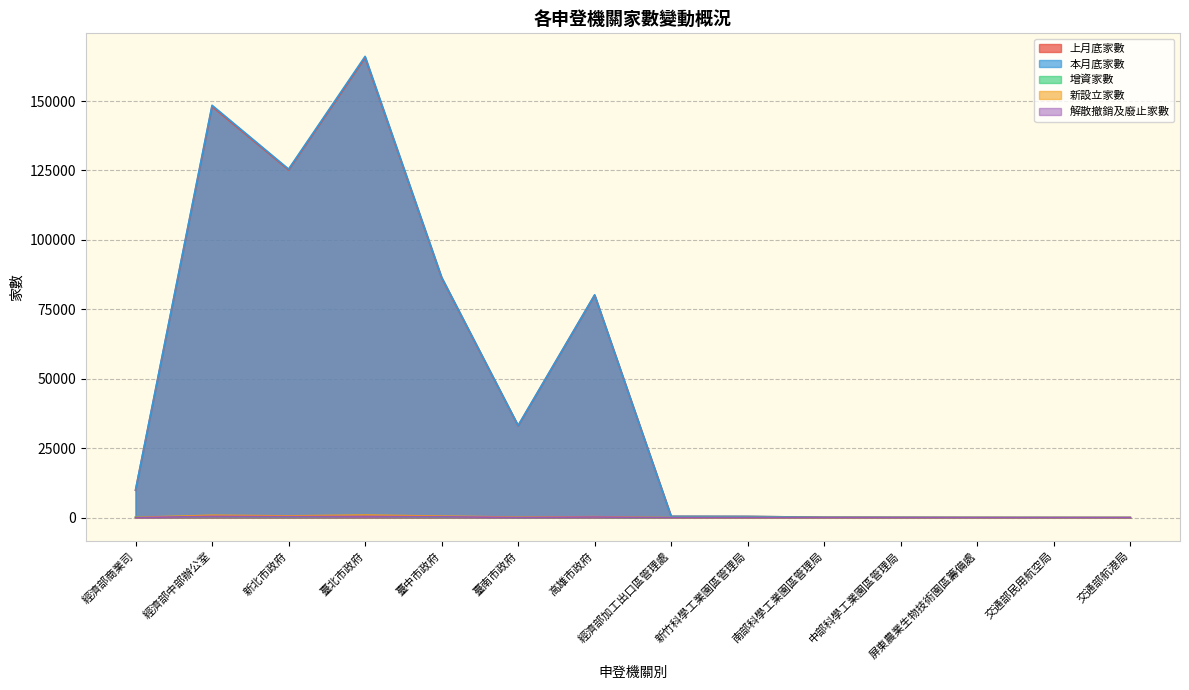

How many lines are shown in the chart?

5